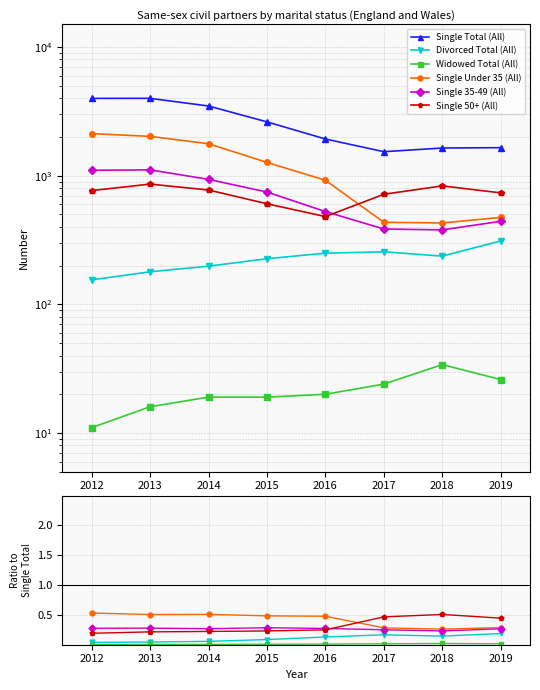

How many Divorced Total (All) values are between 0 and 1?

8